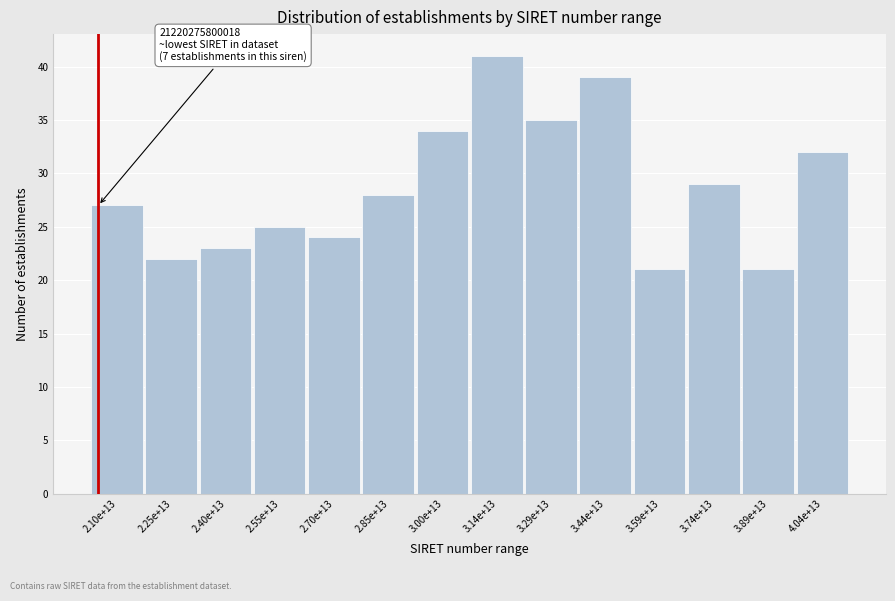

Reading left to right, what are all the values shown in this chart?

27	22	23	25	24	28	34	41	35	39	21	29	21	32